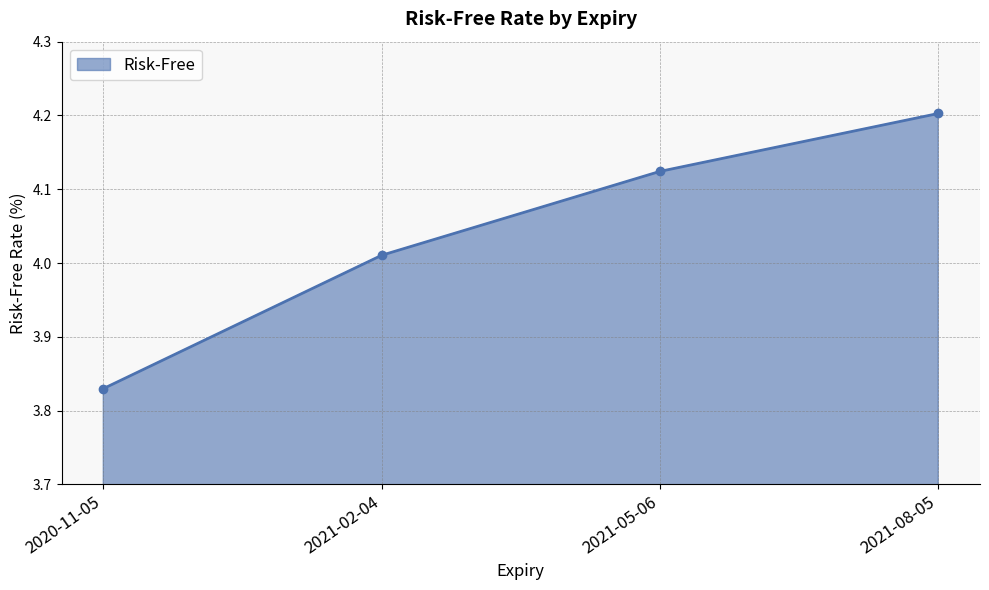

Rank the categories by value from lowest to highest.

2020-11-05, 2021-02-04, 2021-05-06, 2021-08-05